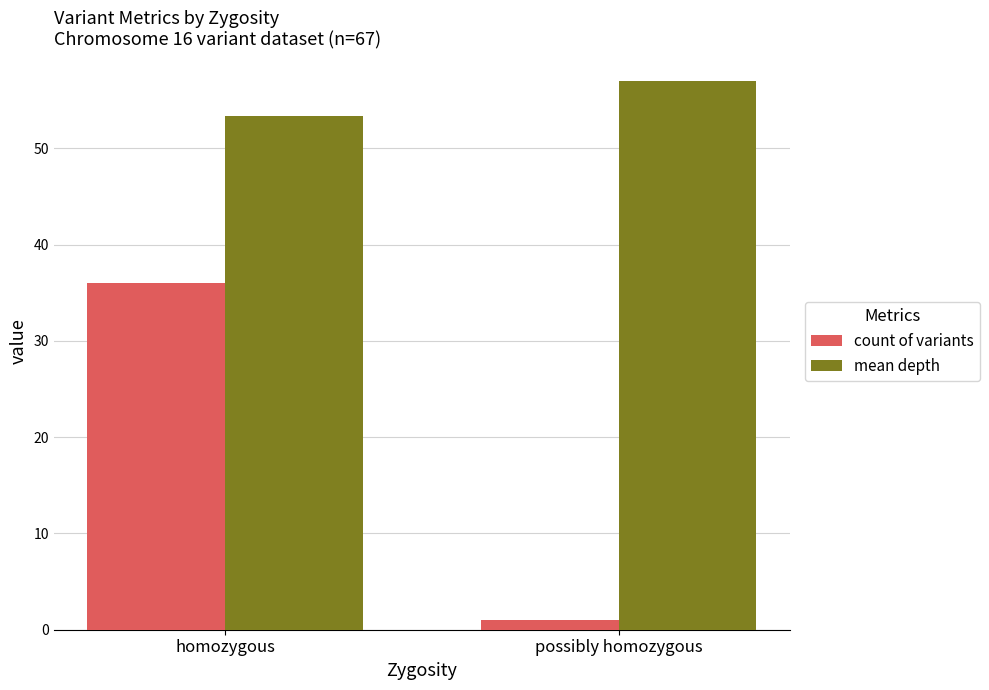

What is the label of the 2nd bar from the left?

possibly homozygous